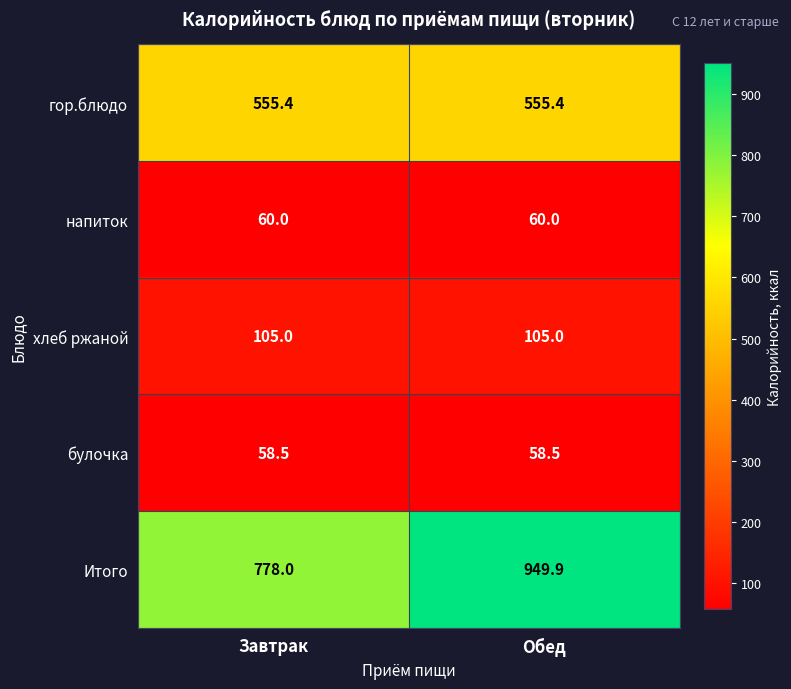

At Завтрак, list the series in order from largest to smallest.

Итого, гор.блюдо, хлеб ржаной, напиток, булочка